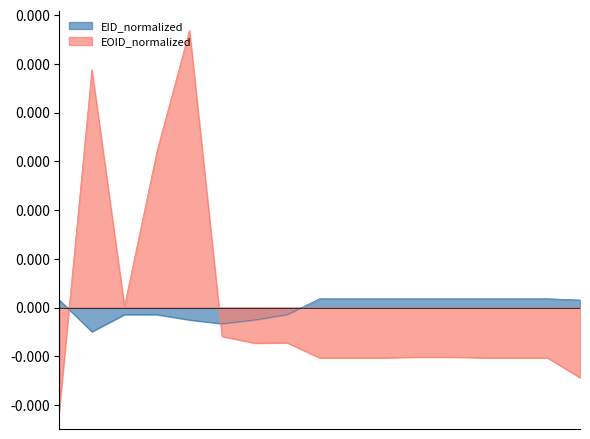

How many values in the EOID_normalized series are below 0?

13